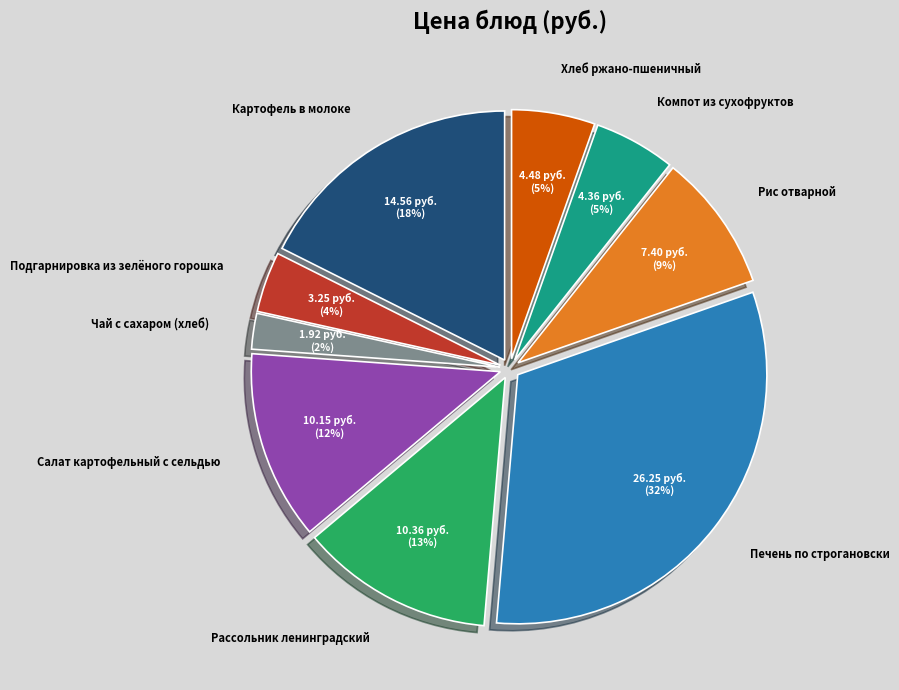

Count the number of slices in the pie.

9